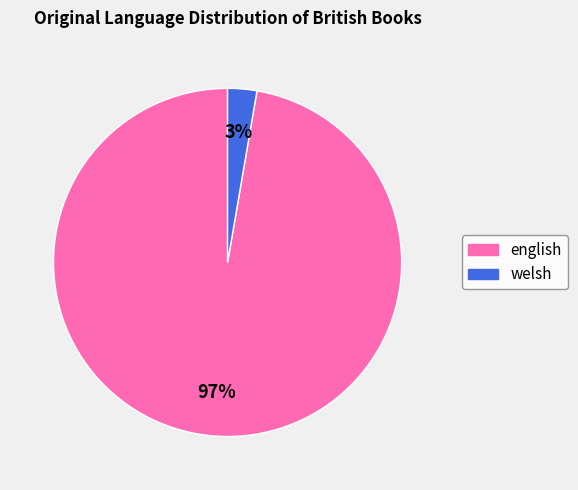

True or false: welsh accounts for 3% of the total.

True